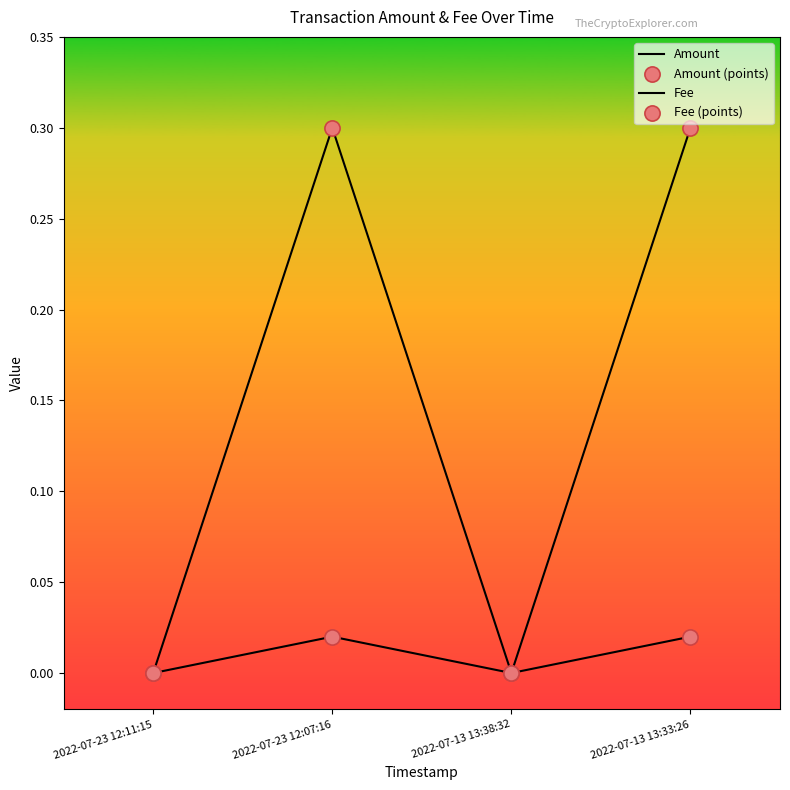

At which category is the sum across all series the highest?

2022-07-23 12:07:16